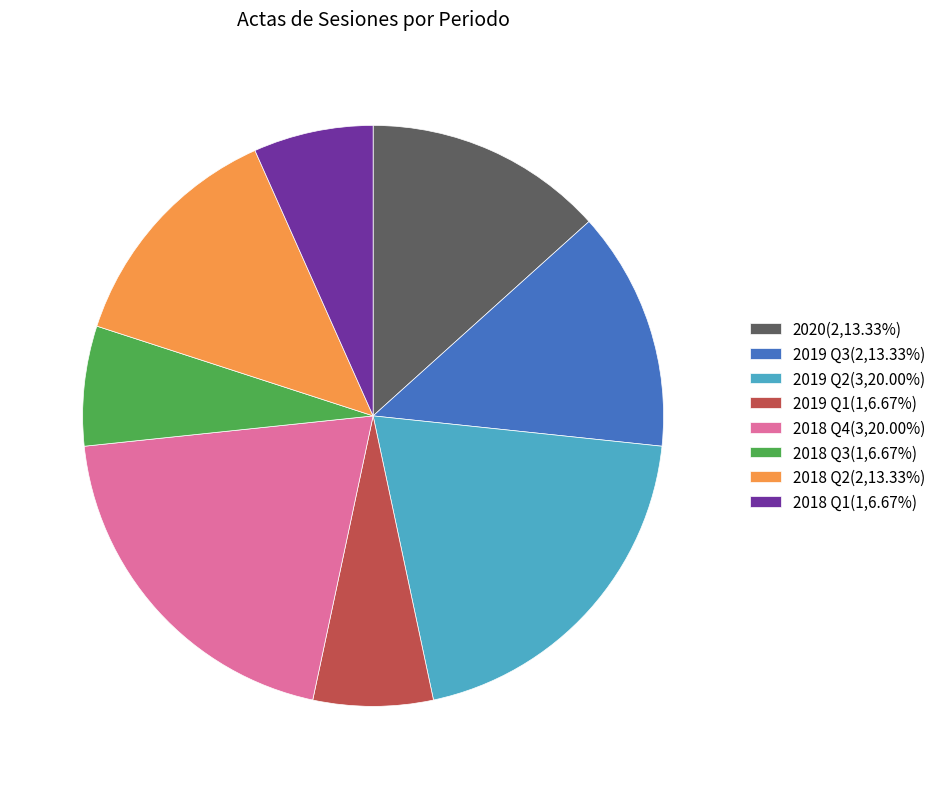

Is there a majority slice in this chart?

No